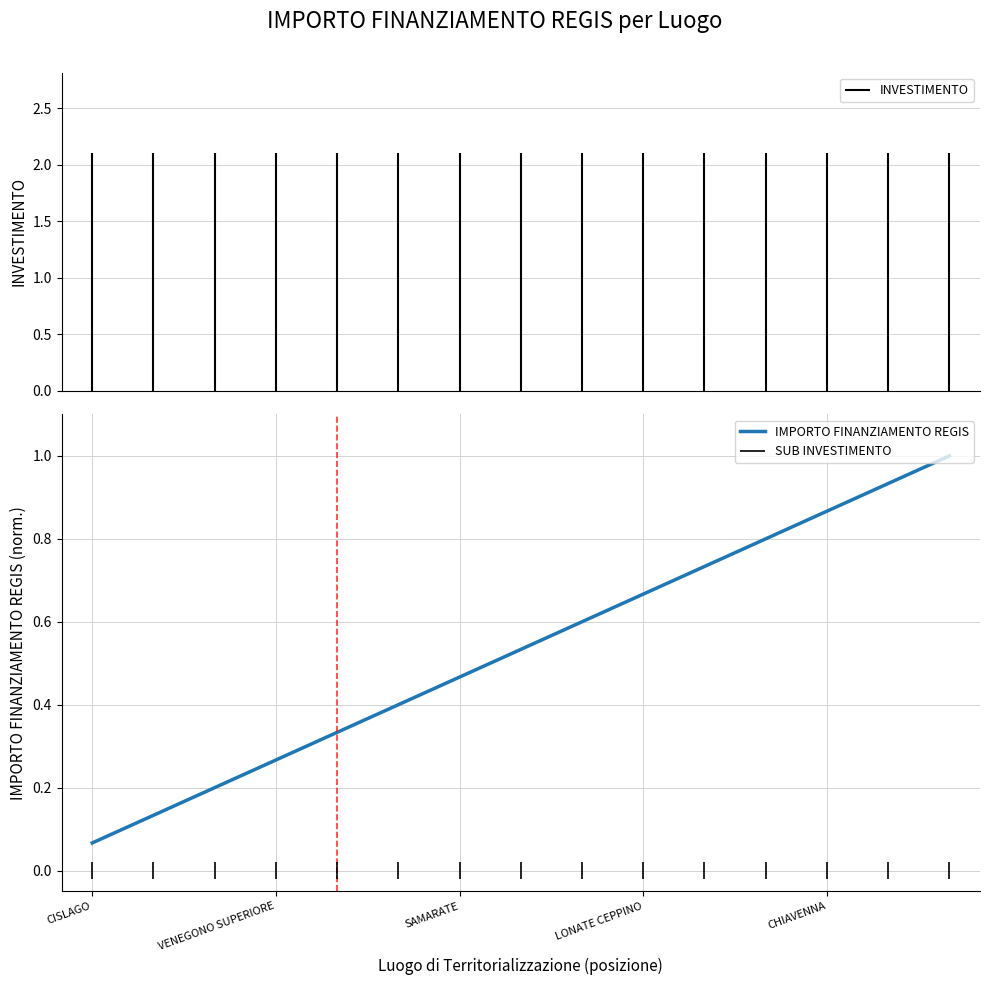

Where is IMPORTO FINANZIAMENTO REGIS nearest to the value 0?

CISLAGO